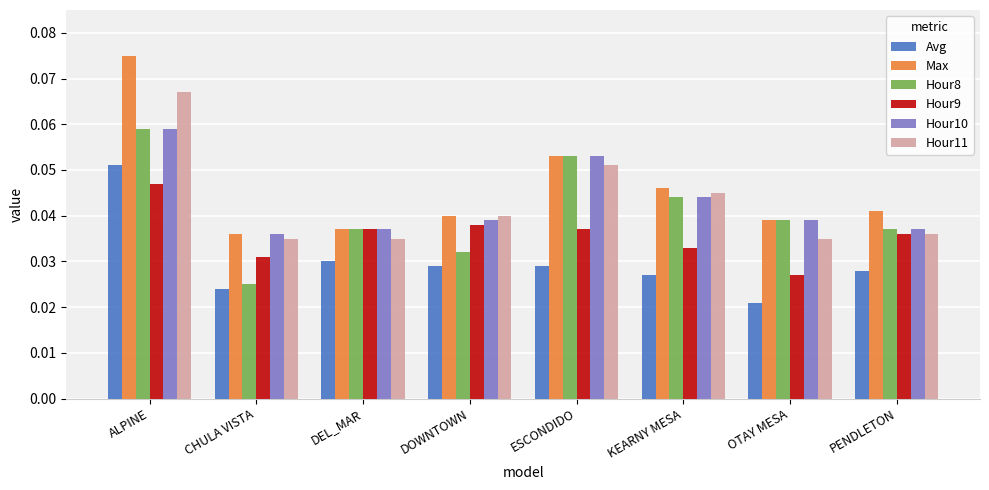

Which category has the highest value in the Max series?

ALPINE